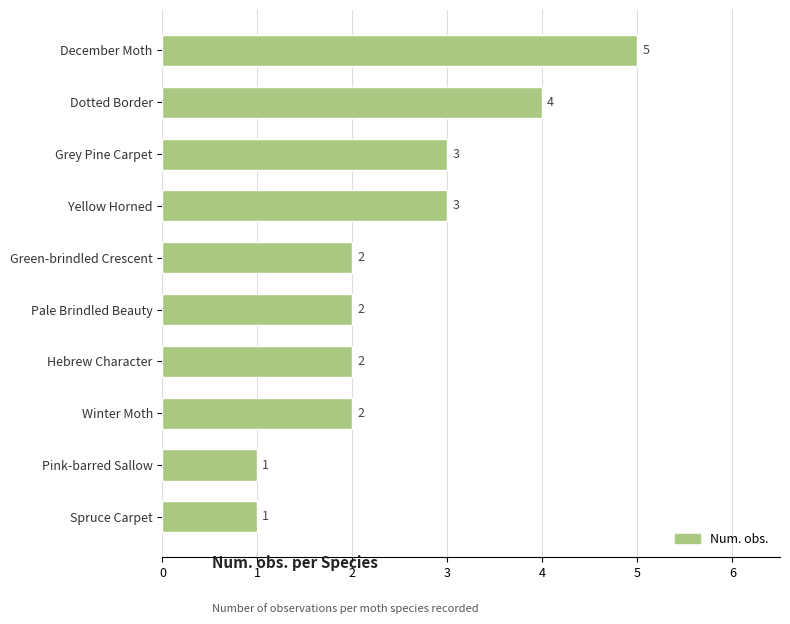

What is the value of the 5th bar from the top?

2